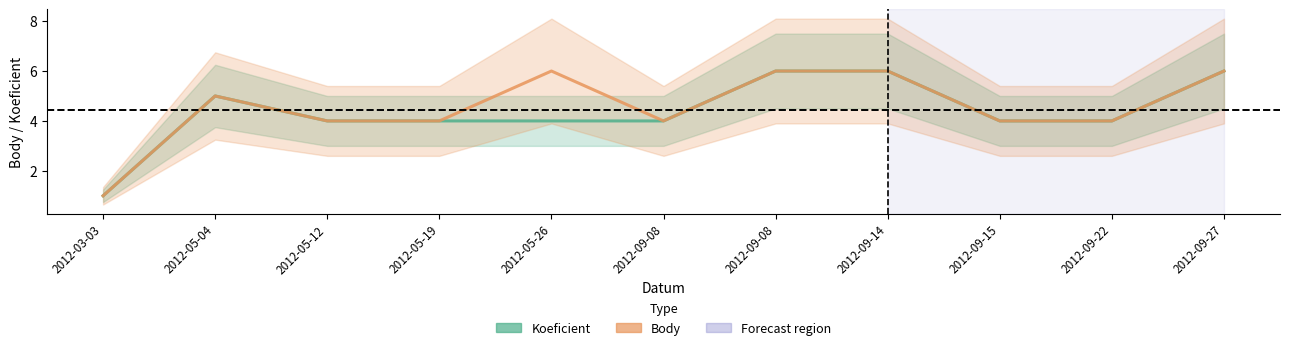

At which category does Koeficient reach its first local peak?

2012-05-04